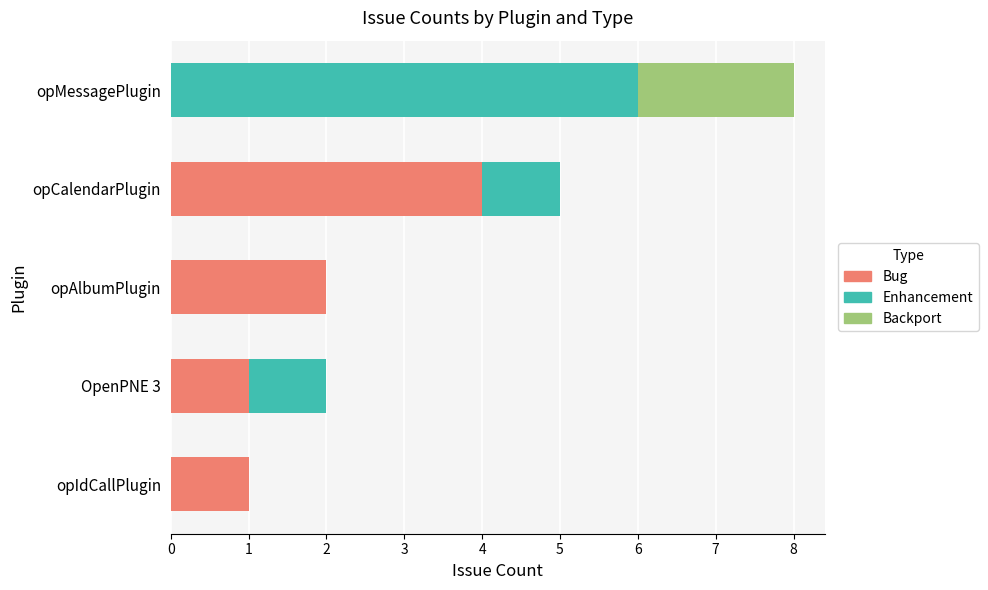

The Bug series shows 1 at opIdCallPlugin. True or false?

True